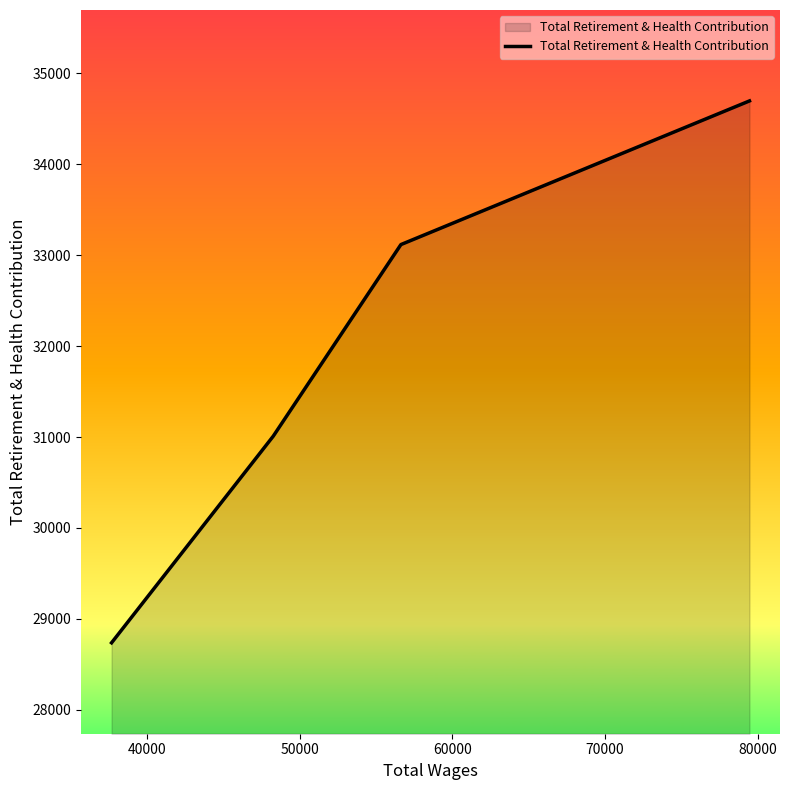

What is the average value?

31890